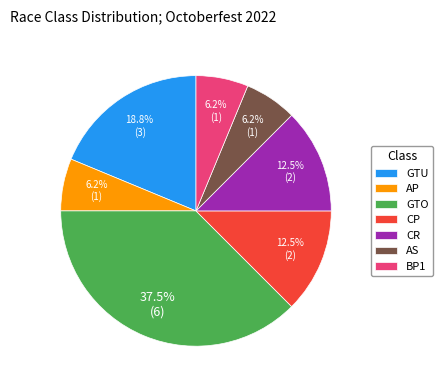

Is AS the majority of the pie?

No